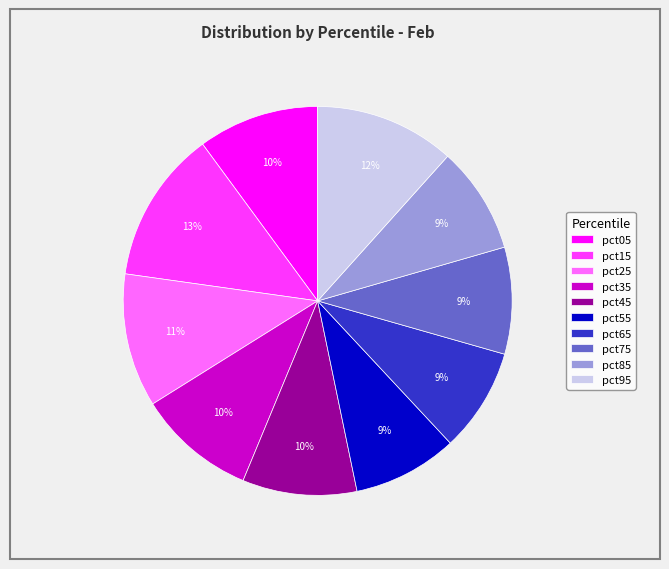

Is there any slice that represents more than half of the pie?

No